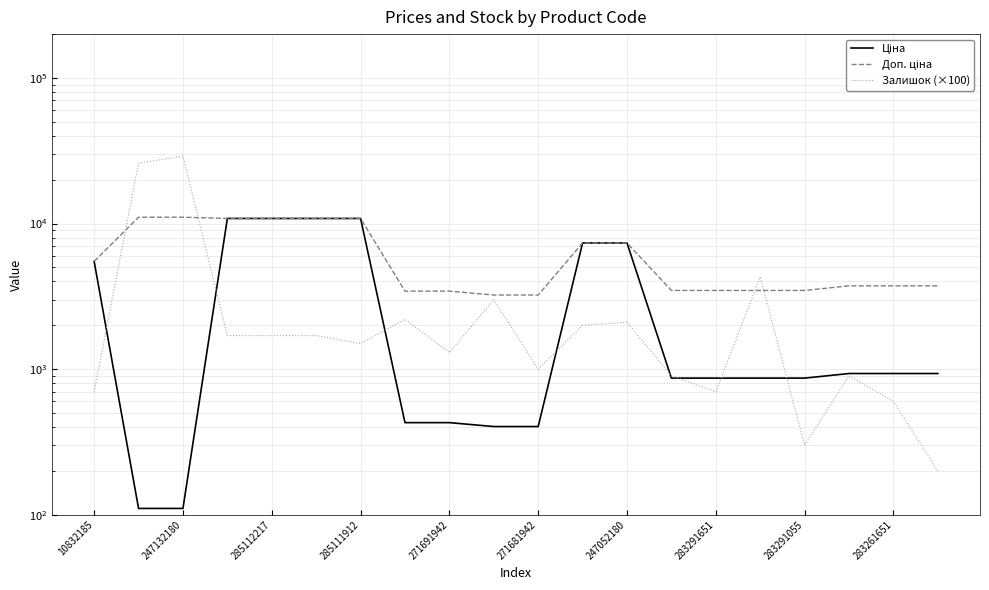

Rank the series at 13 from highest to lowest value.

Доп. ціна, Залишок (×100), Ціна